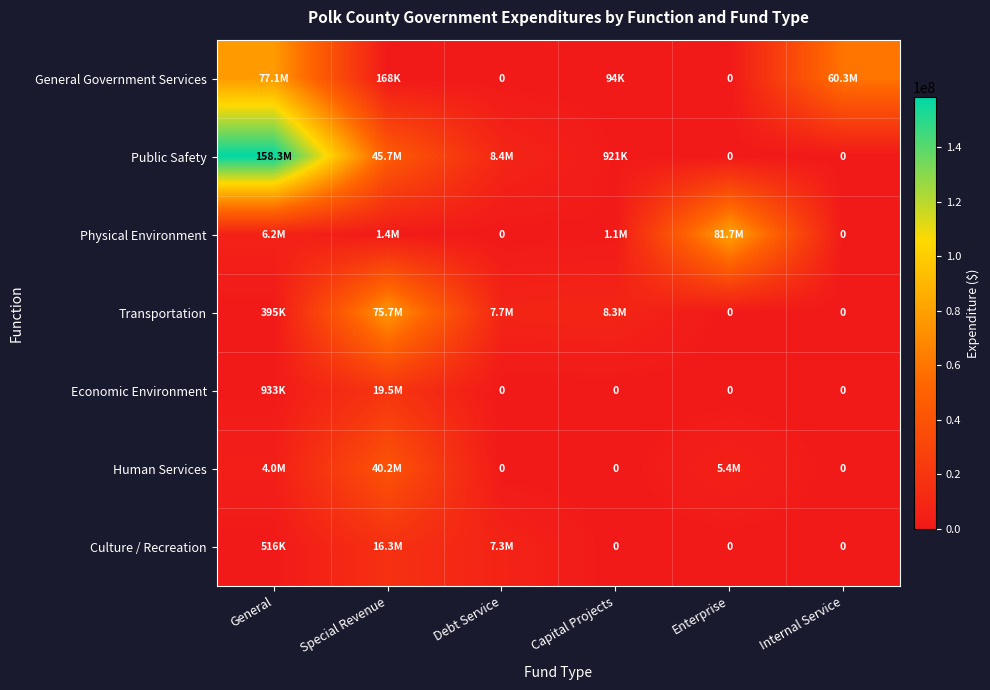

What is the approximate value of Public Safety at Debt Service?

8449516